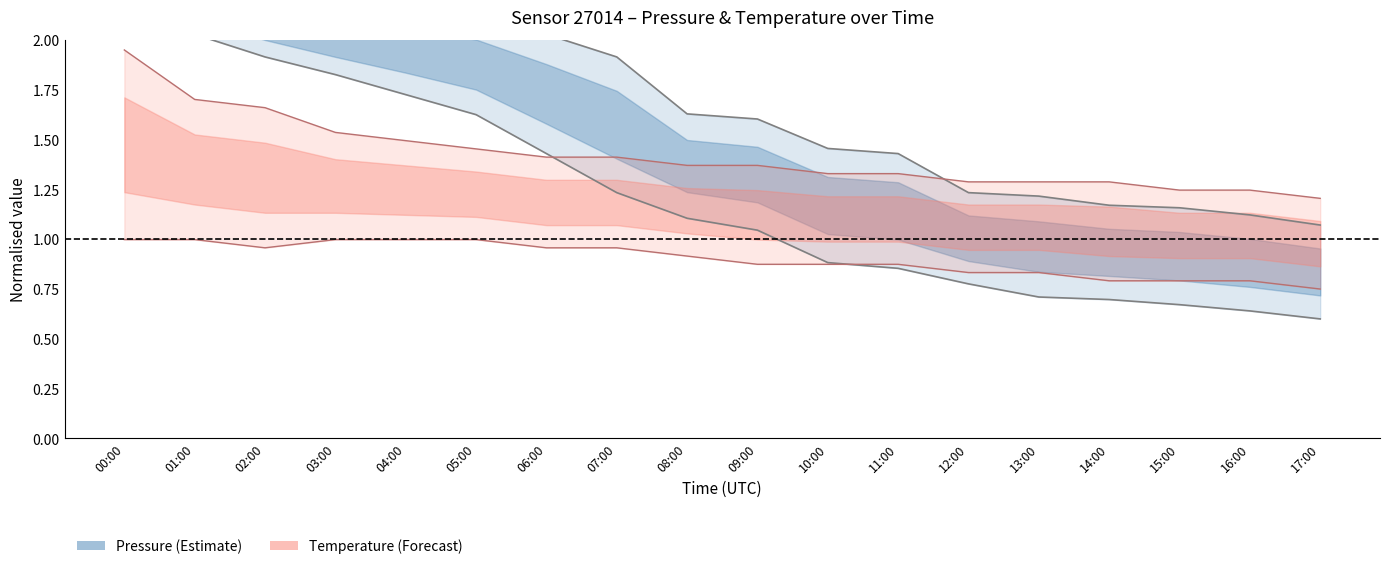

Which category has the highest value across all series?

00:00